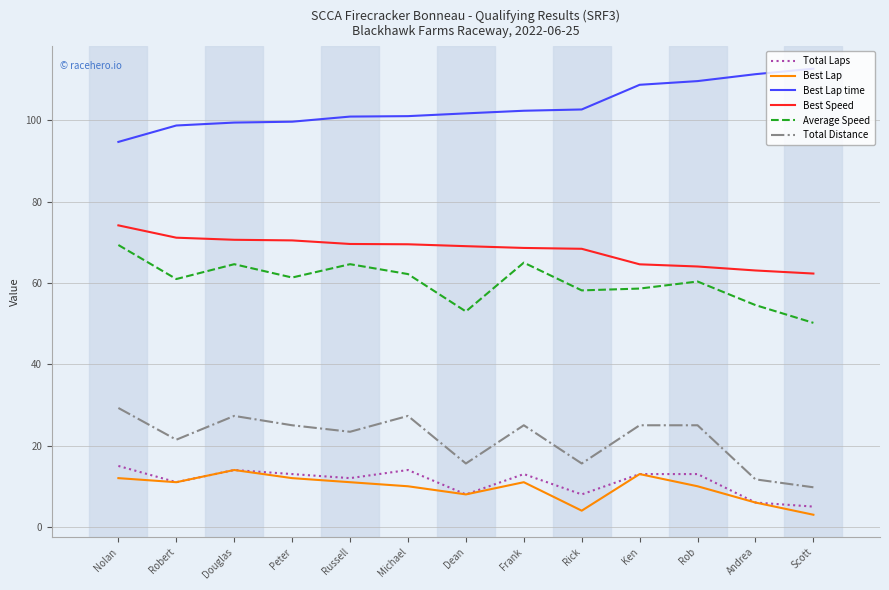

Does the chart have visible grid lines?

Yes